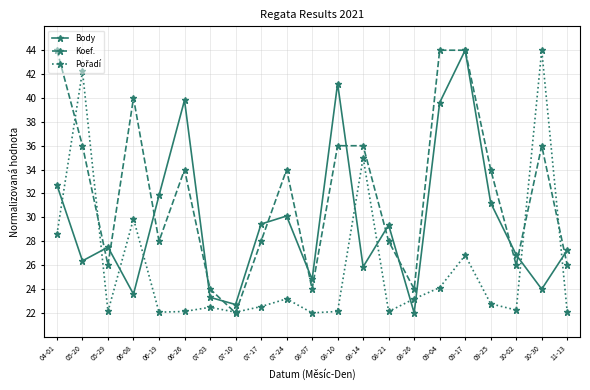

How many interior local valleys does the Body series have?

7